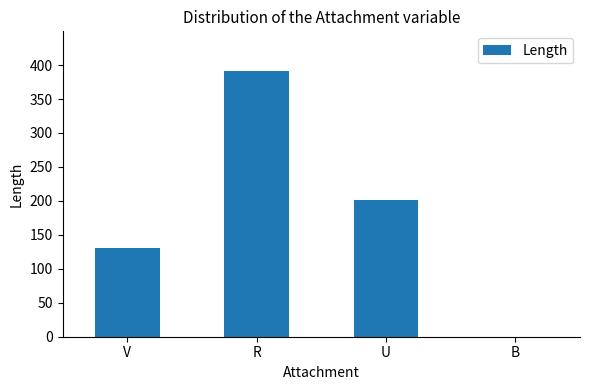

Reading left to right, extract all data points from this chart.

131.0	391.0	201.5	0.0